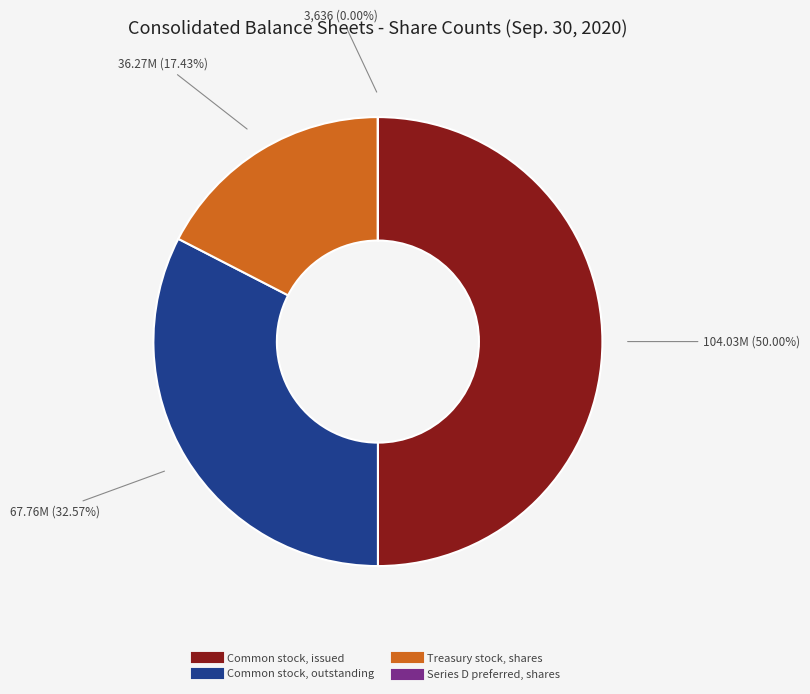

Is it true that Common stock, outstanding is 27% of the pie?

False